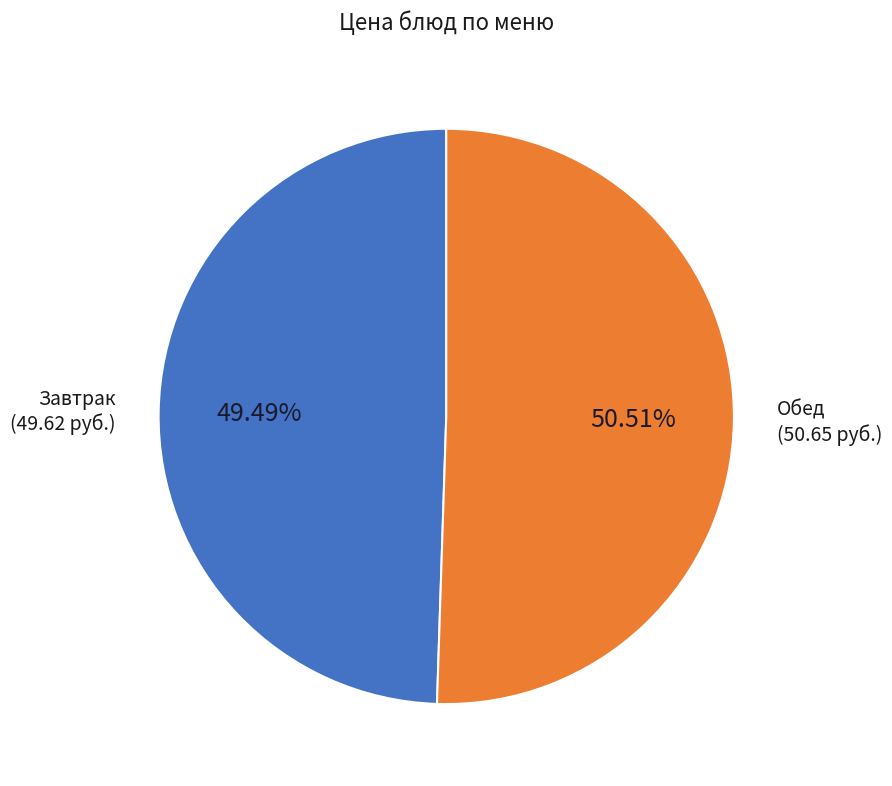

Does any single category account for the majority?

Yes